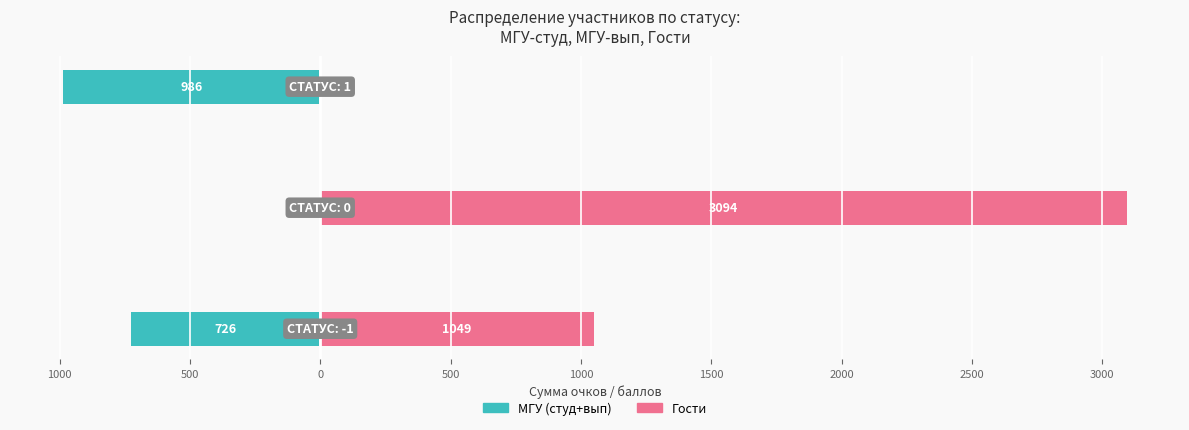

Reading right to left, what are all the values shown in this chart?

МГУ (студ+вып): -986	0	-726
Гости: 0	3094	1049